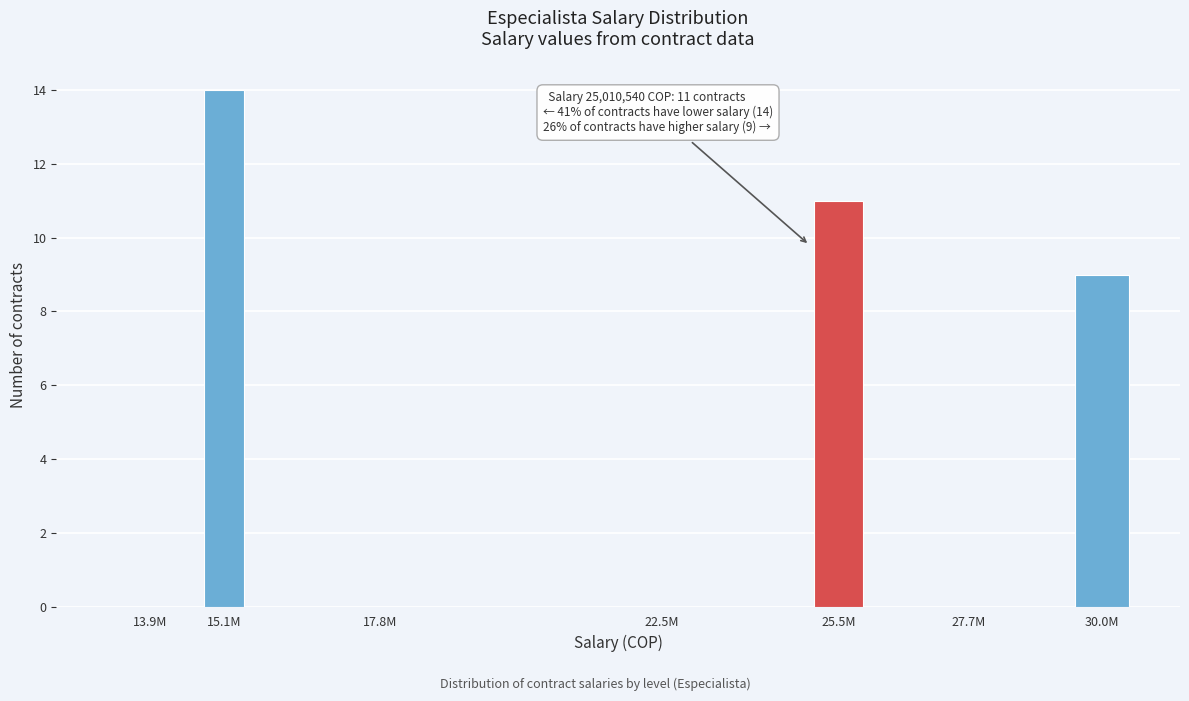

Reading right to left, transcribe all the data shown in this chart.

30.0M=9	27.7M=0	25.5M=11	22.5M=0	17.8M=0	15.1M=14	13.9M=0